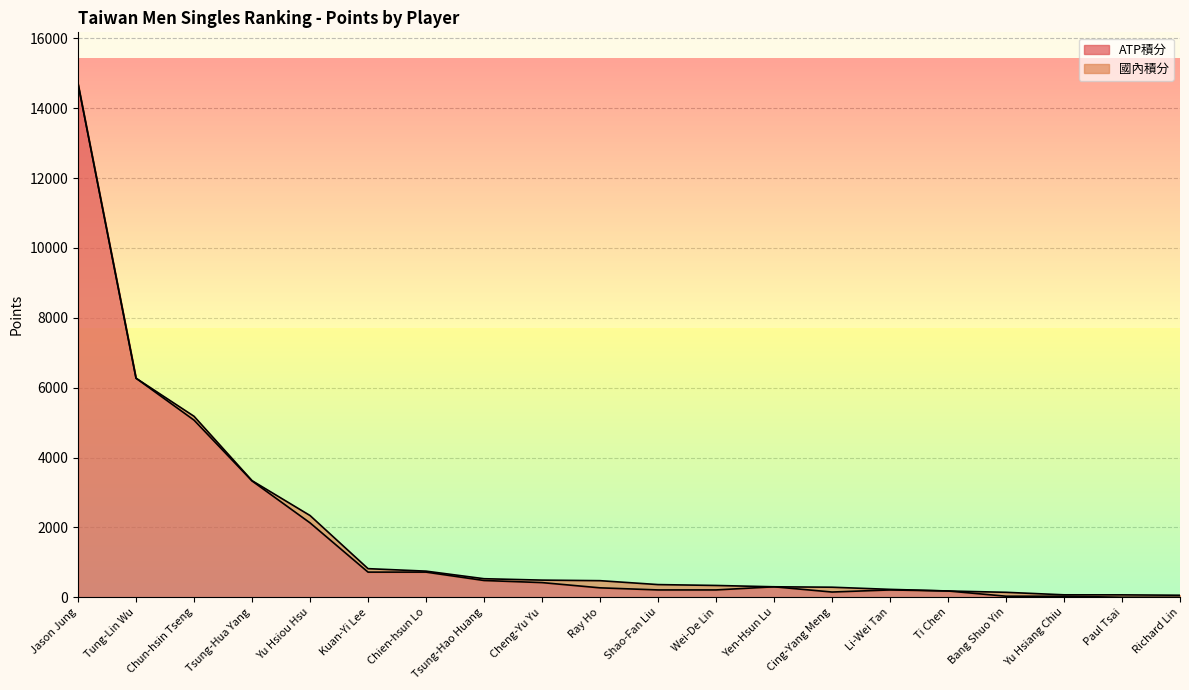

How many lines are shown in the chart?

2